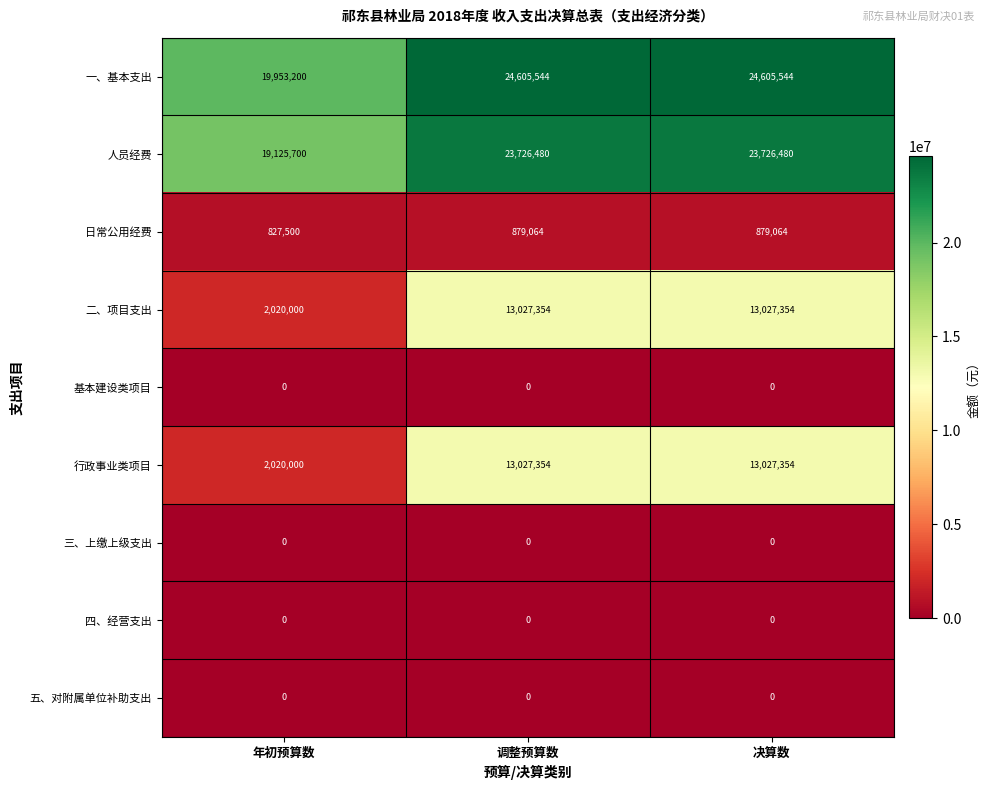

Where is 一、基本支出 nearest to the value 22279372?

年初预算数